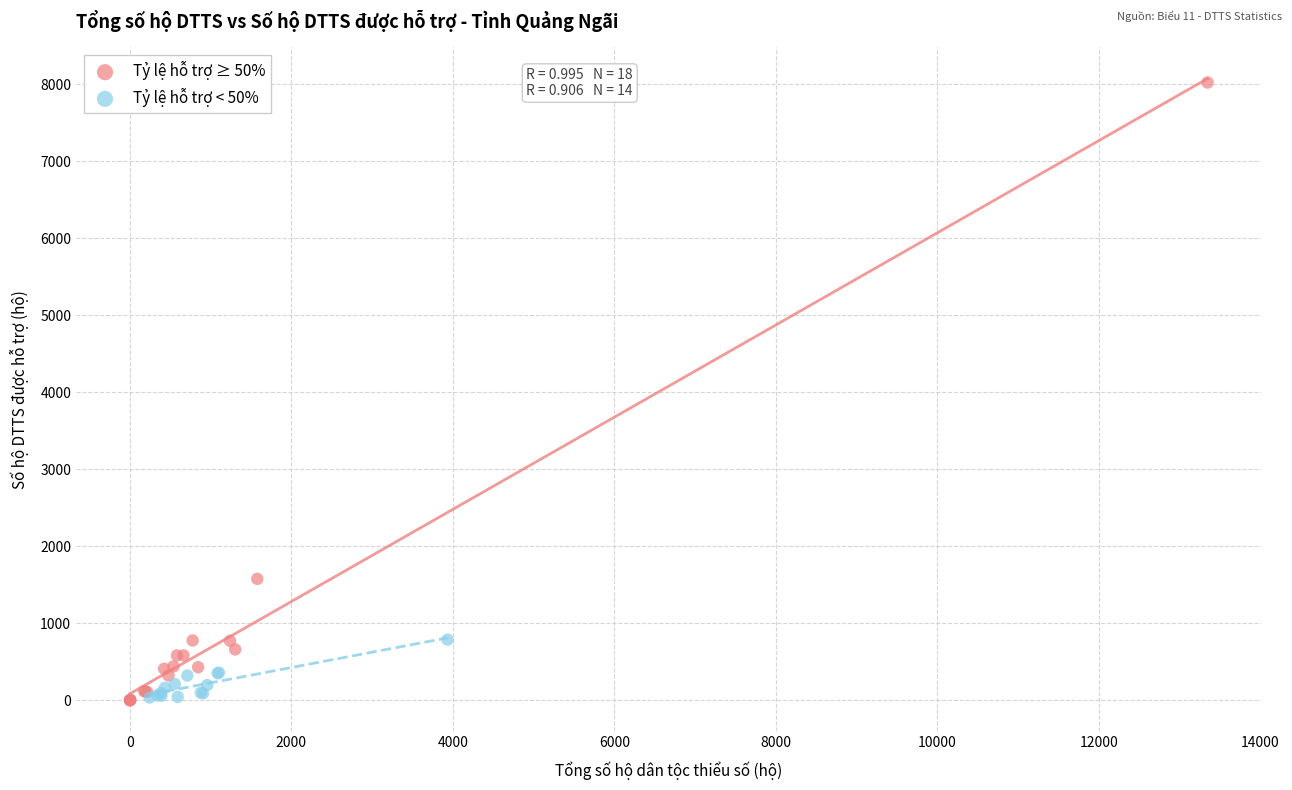

Which series has the largest Y range (max minus min)?

Tỷ lệ hỗ trợ ≥ 50%